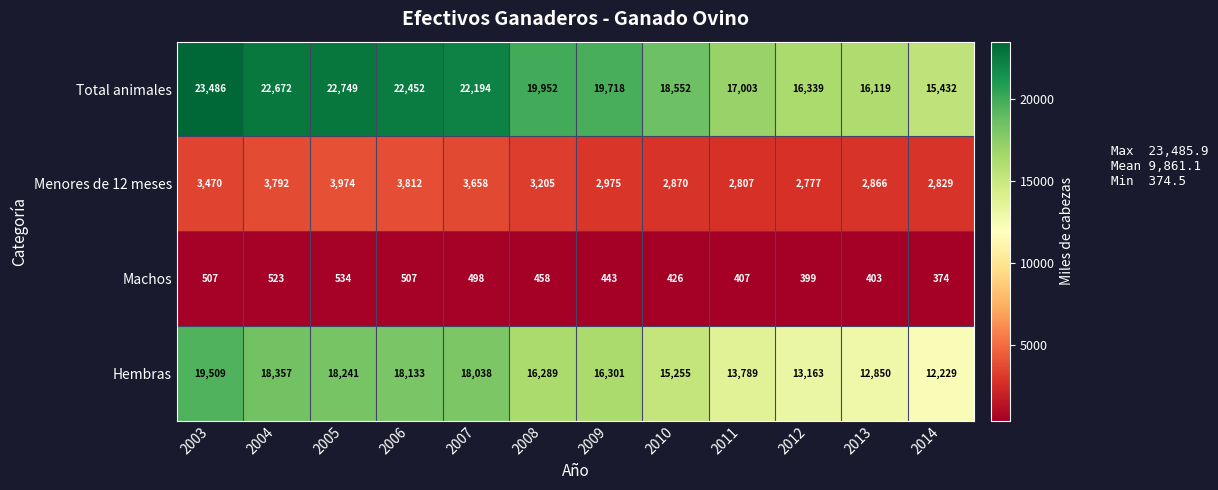

What is the average value of the Hembras series?

16013